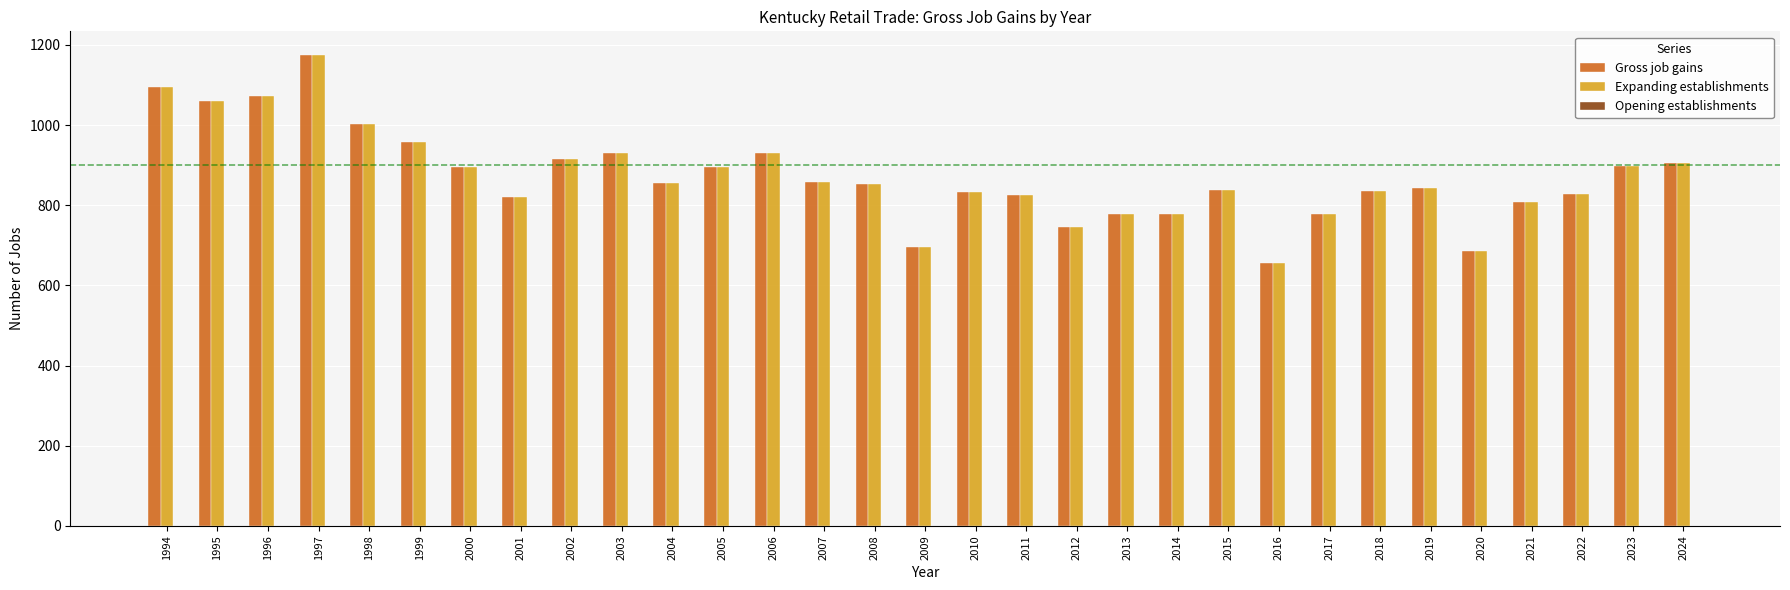

What is the sum of the Gross job gains values at 2010 and 2005?

1730